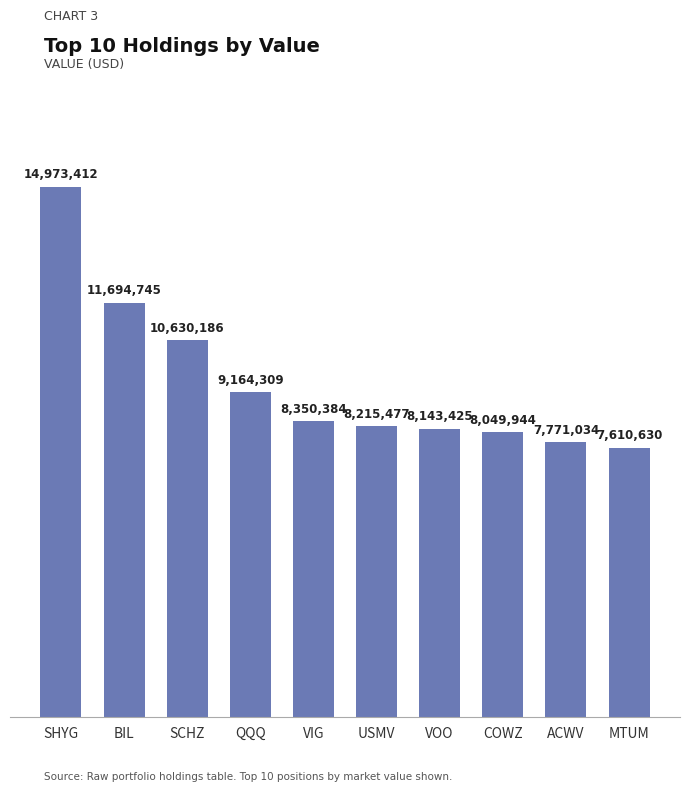

Are the bars horizontal?

No